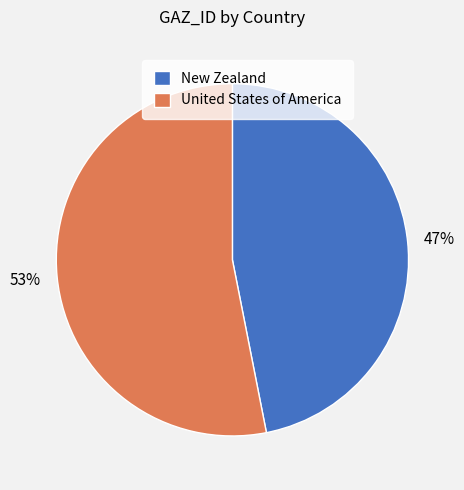

Which slice is the smallest?

New Zealand